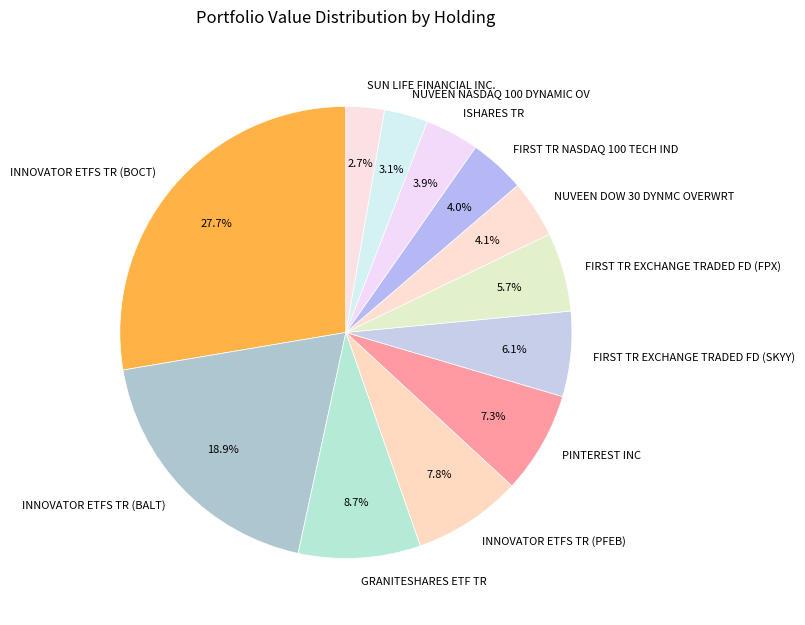

Does INNOVATOR ETFS TR (PFEB) represent more than half of the total?

No